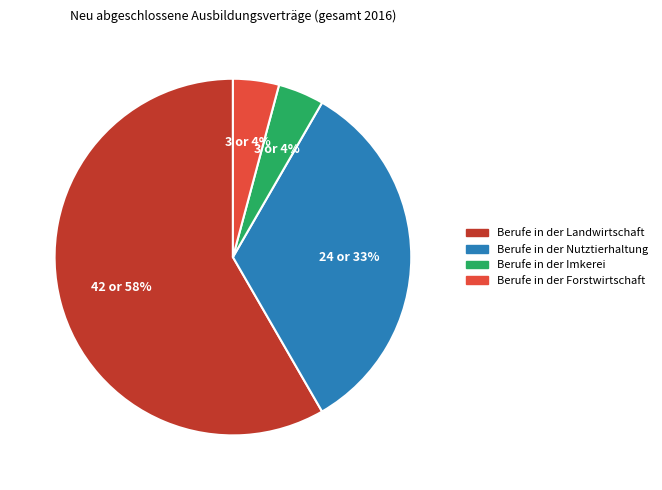

Does any single category account for the majority?

Yes